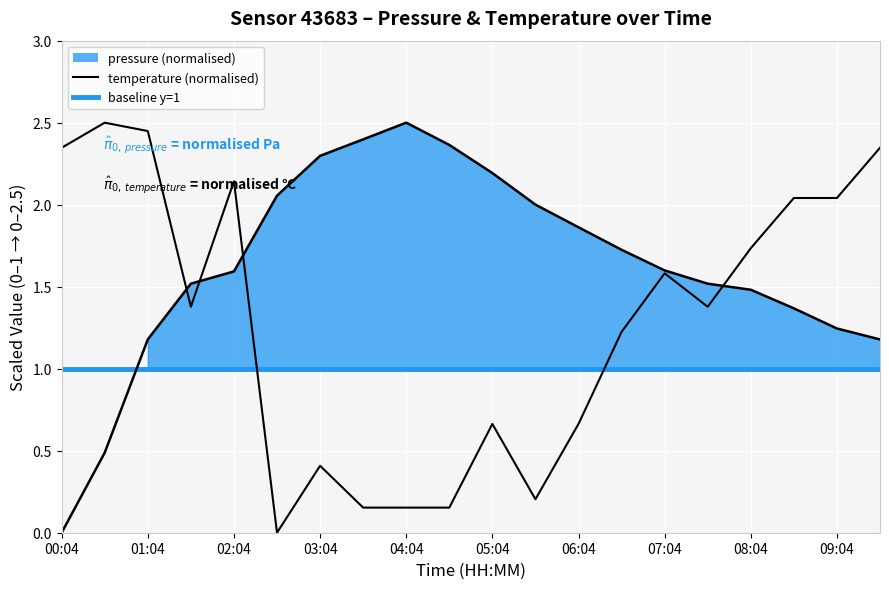

What is the maximum value shown in the chart?

2.5